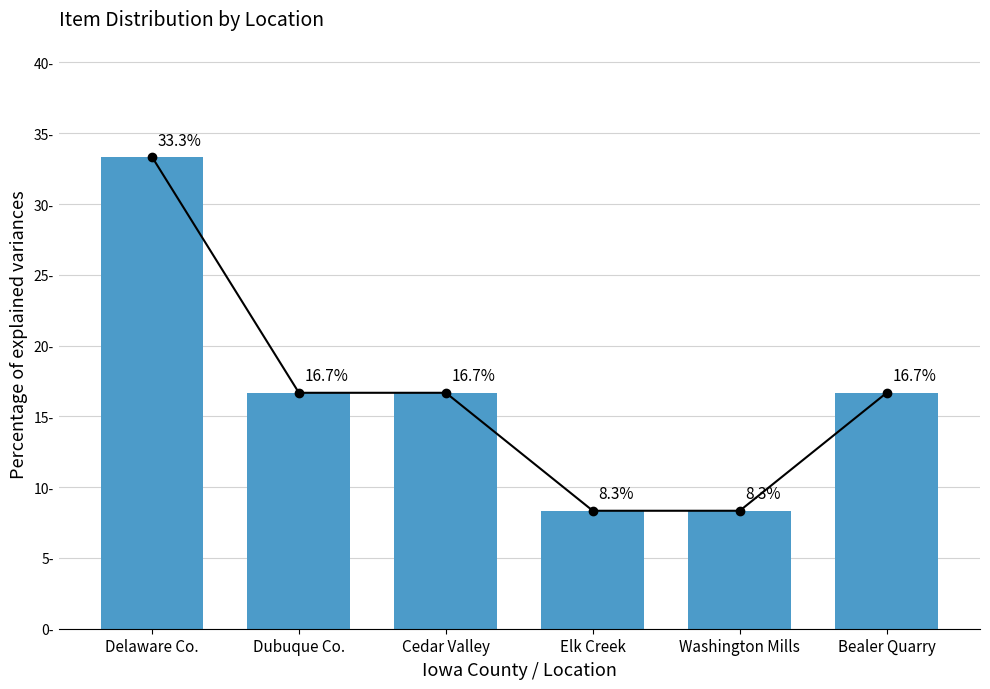

True or false: the data shows 33.3 at Delaware Co..

True